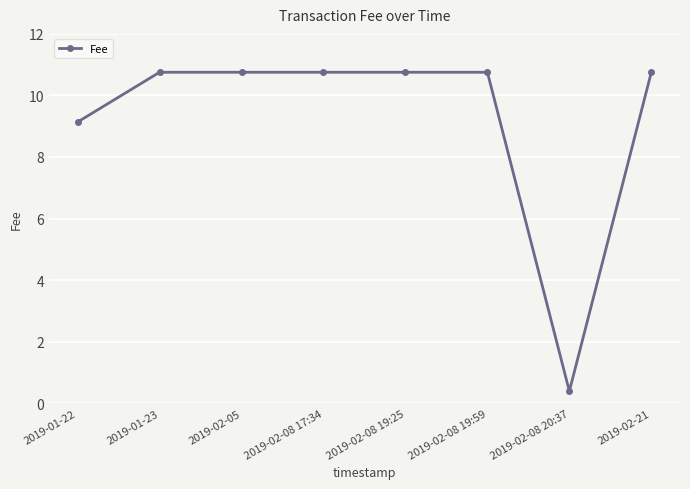

Is this an area chart (filled region under the line)?

No